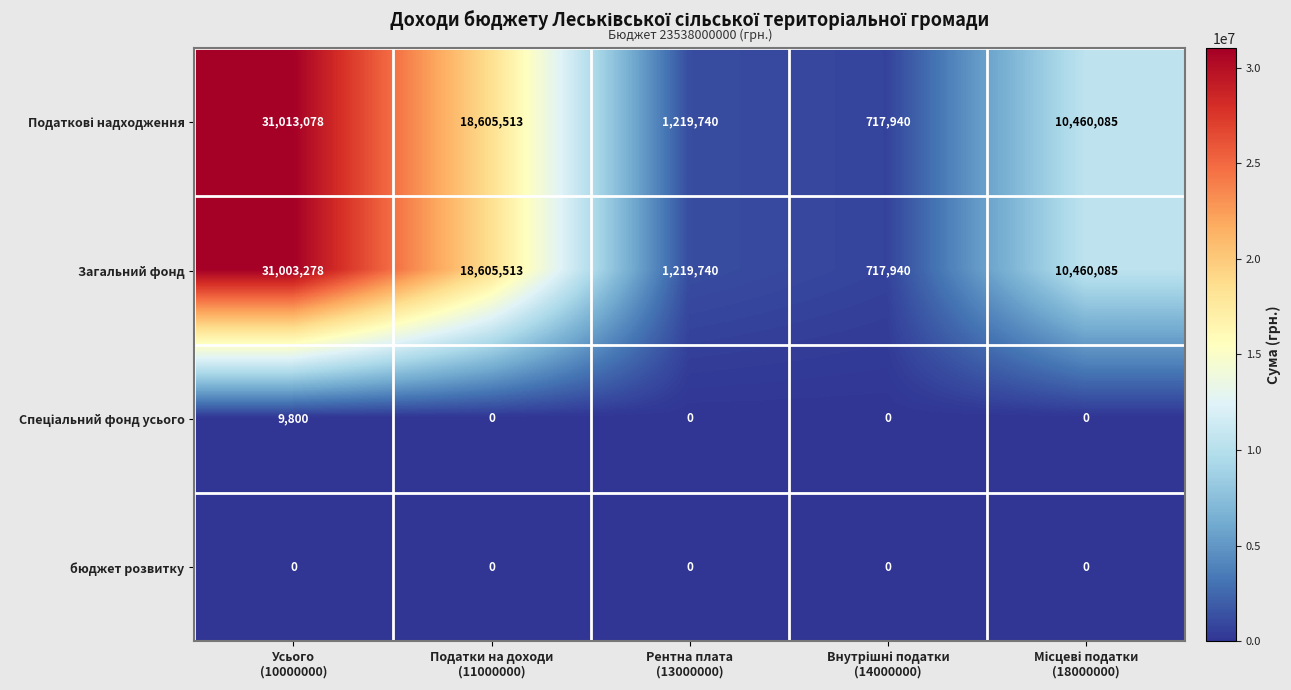

At how many categories does at least one series exceed 4225525?

3